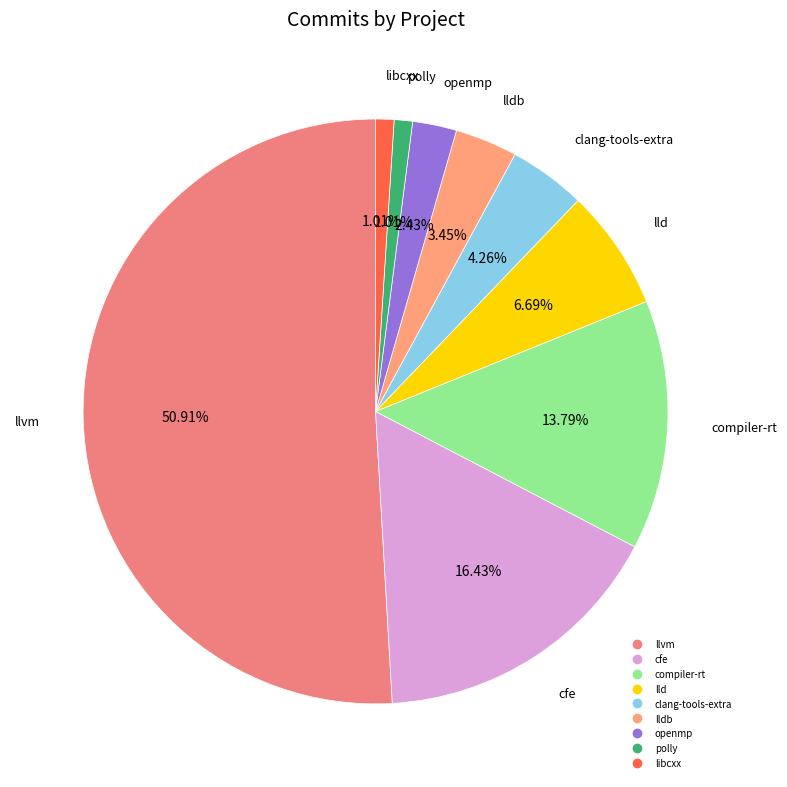

How many segments does this pie chart have?

9